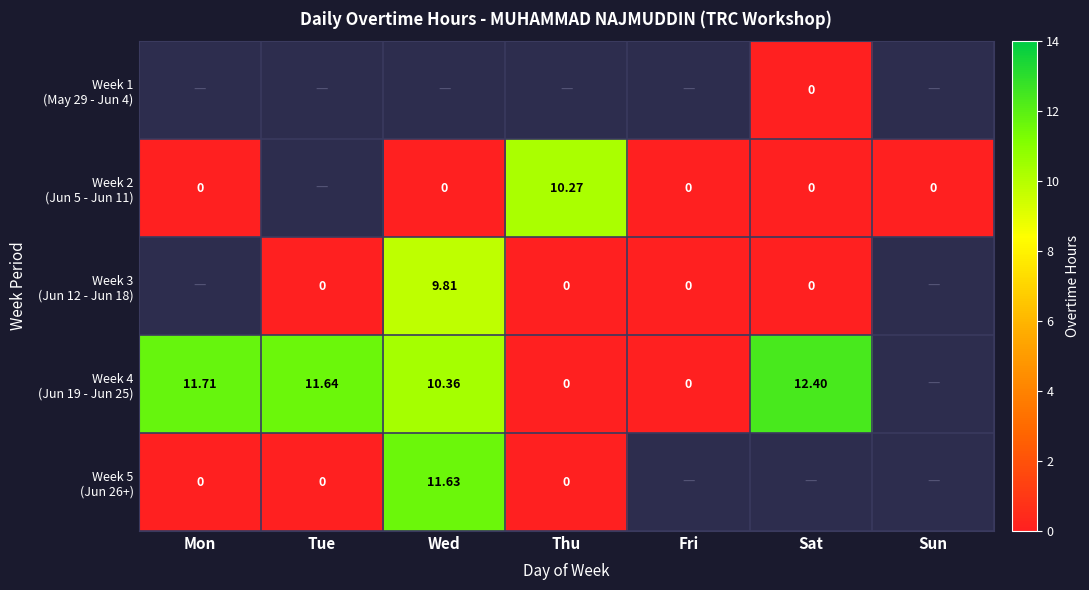

Is the value of Week 3 (Jun 12 - Jun 18) at Sat greater than the value of Week 1 (May 29 - Jun 4) at Sun?

No